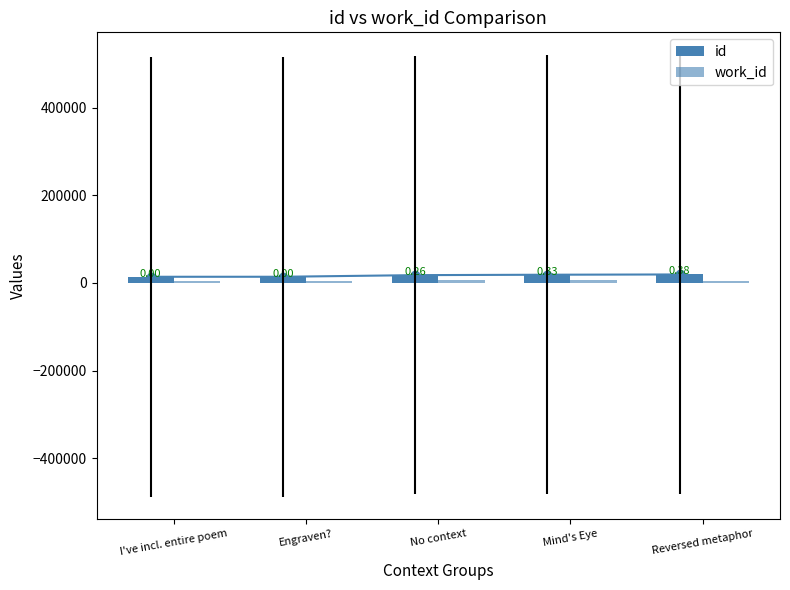

Reading left to right, what are all the values shown in this chart?

id: I've incl. entire poem=14120	Engraven?=14152	No context=17858	Mind's Eye=18806	Reversed metaphor=19416
work_id: I've incl. entire poem=5244	Engraven?=5253	No context=6250	Mind's Eye=6979	Reversed metaphor=5253